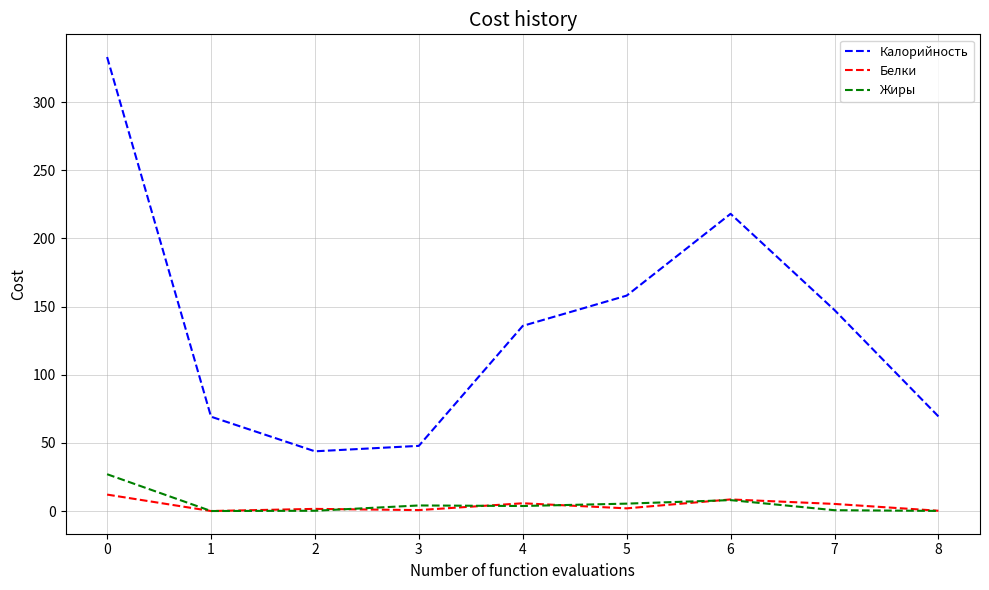

What is the sum of all Жиры values?

49.1